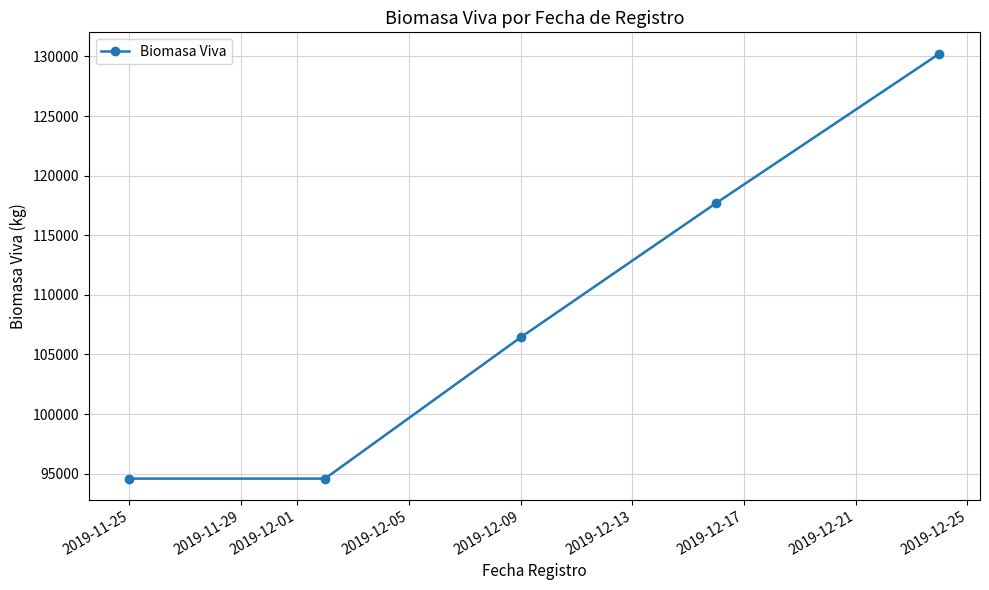

How many categories are shown in the chart?

5